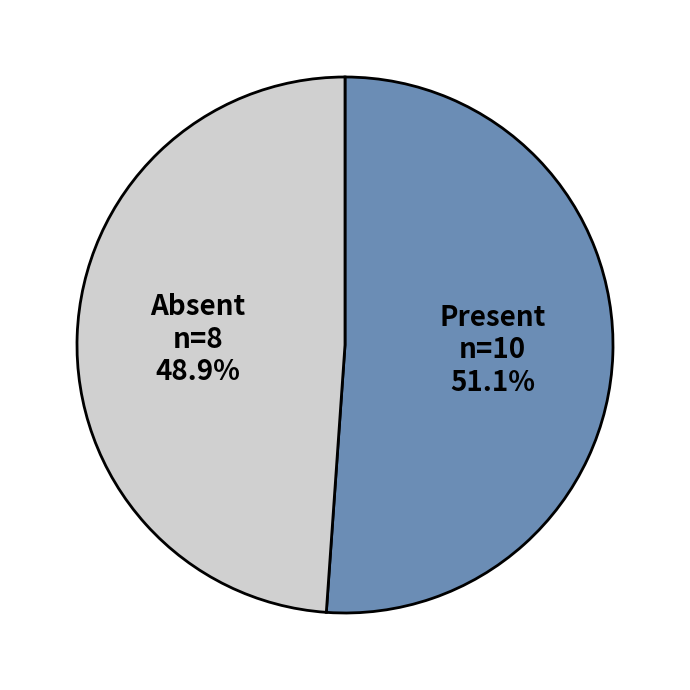

To the nearest percent, what is the average slice percentage?

50%